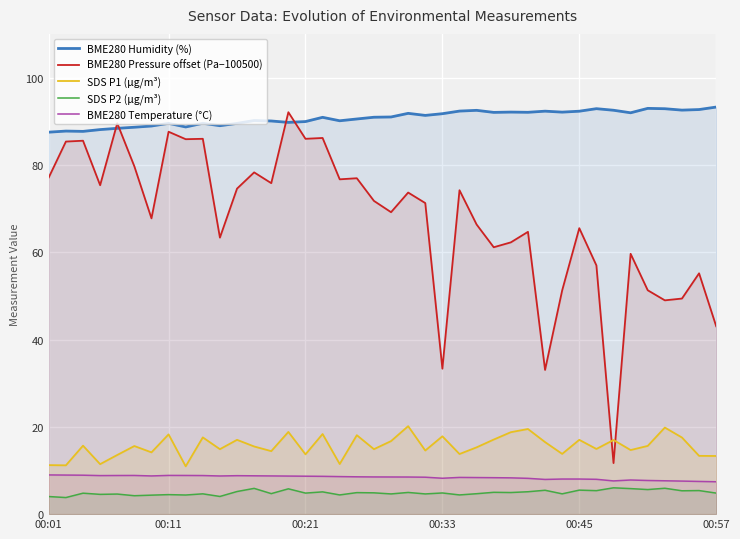

What is the maximum value for BME280 Pressure offset (Pa−100500)?

92.1